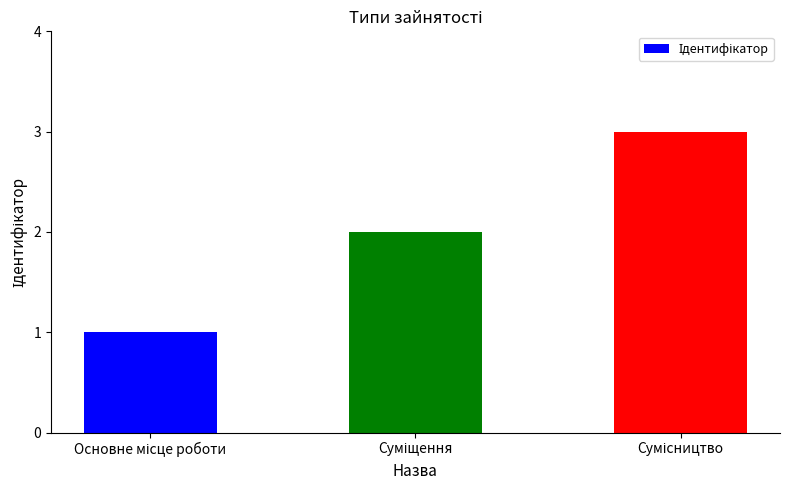

What is the maximum value shown in the chart?

3